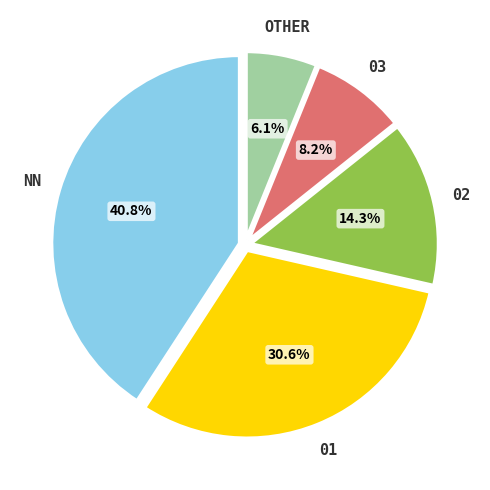

Is there any slice that represents more than half of the pie?

No